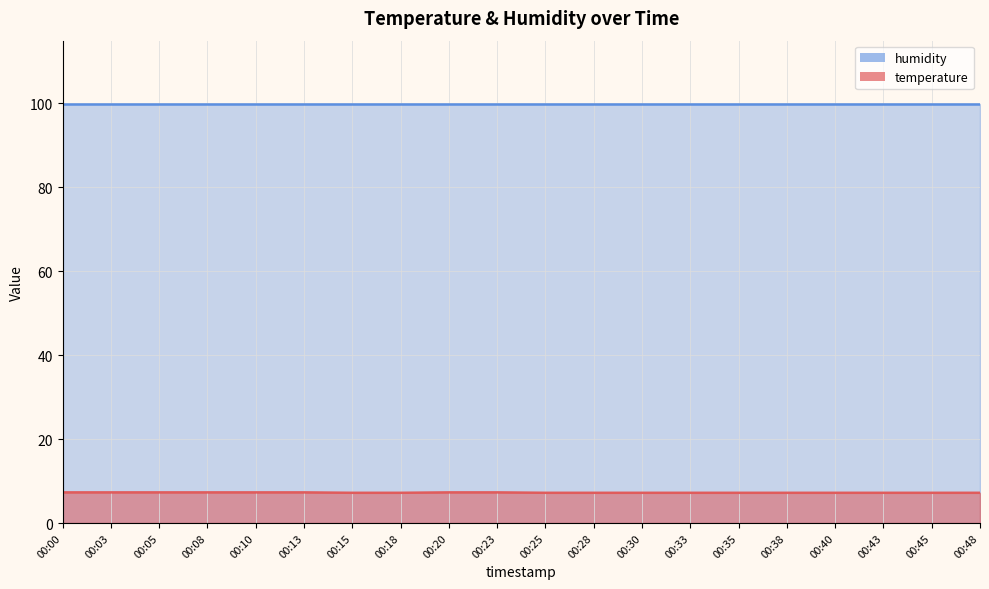

True or false: the data has more than 1 interior local peaks.

False